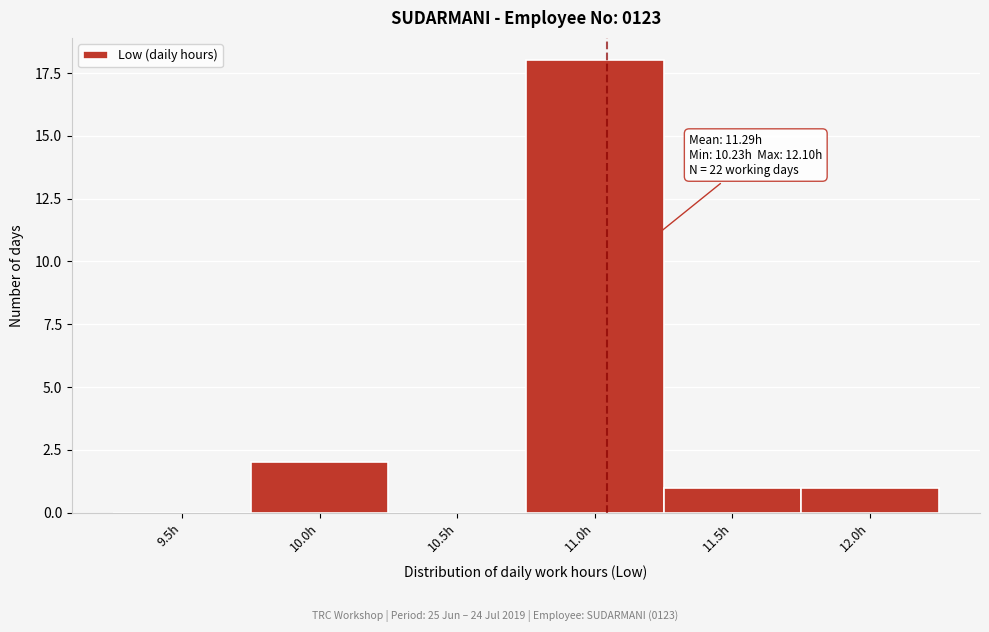

Reading left to right, extract all data points from this chart.

9.5h=0	10.0h=2	10.5h=0	11.0h=18	11.5h=1	12.0h=1